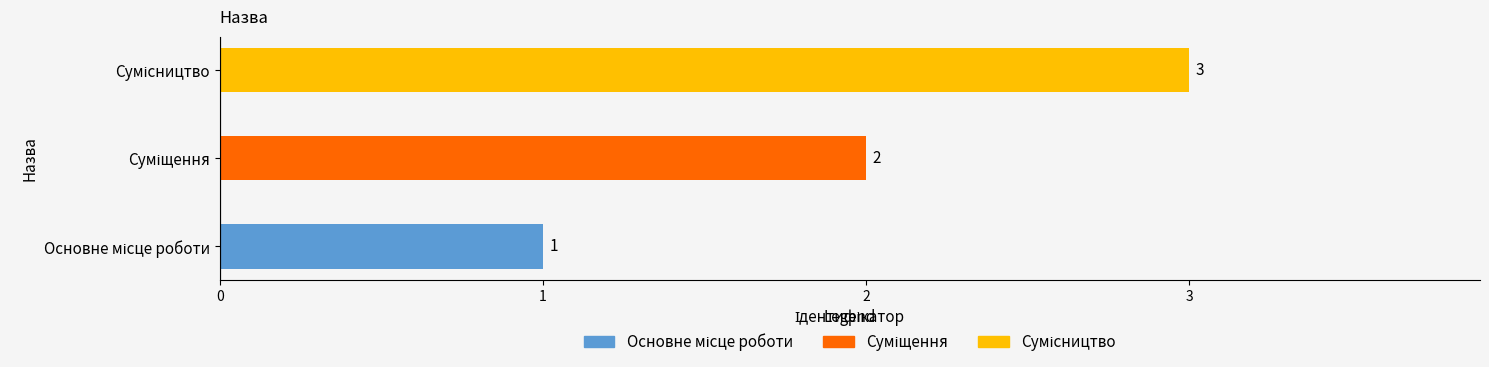

What is the greatest value displayed?

3